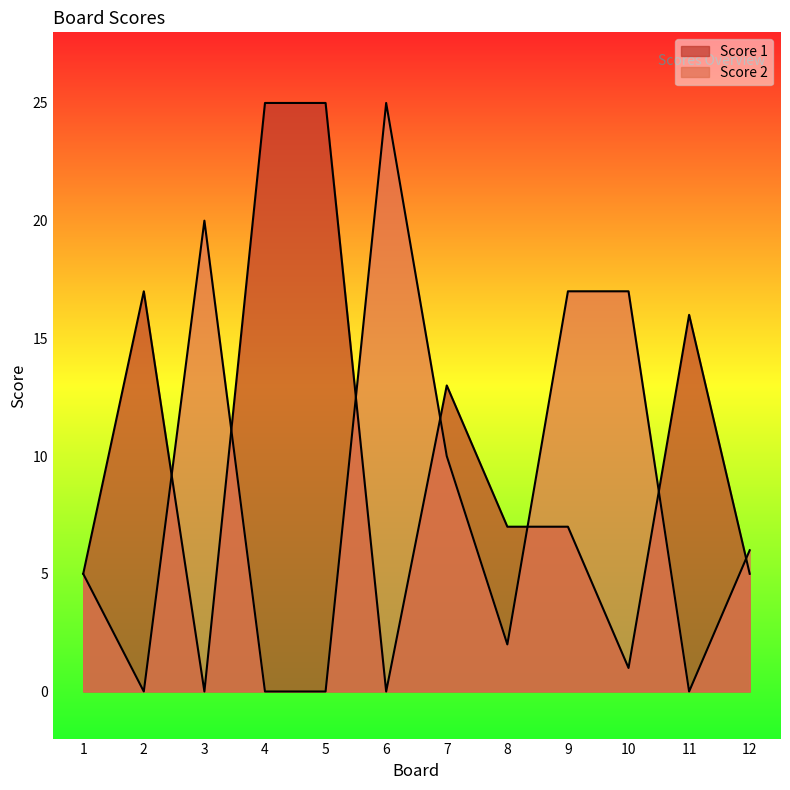

Reading left to right, what are all the values shown in this chart?

Score 1: 5	17	0	25	25	0	13	7	7	1	16	5
Score 2: 5	0	20	0	0	25	10	2	17	17	0	6